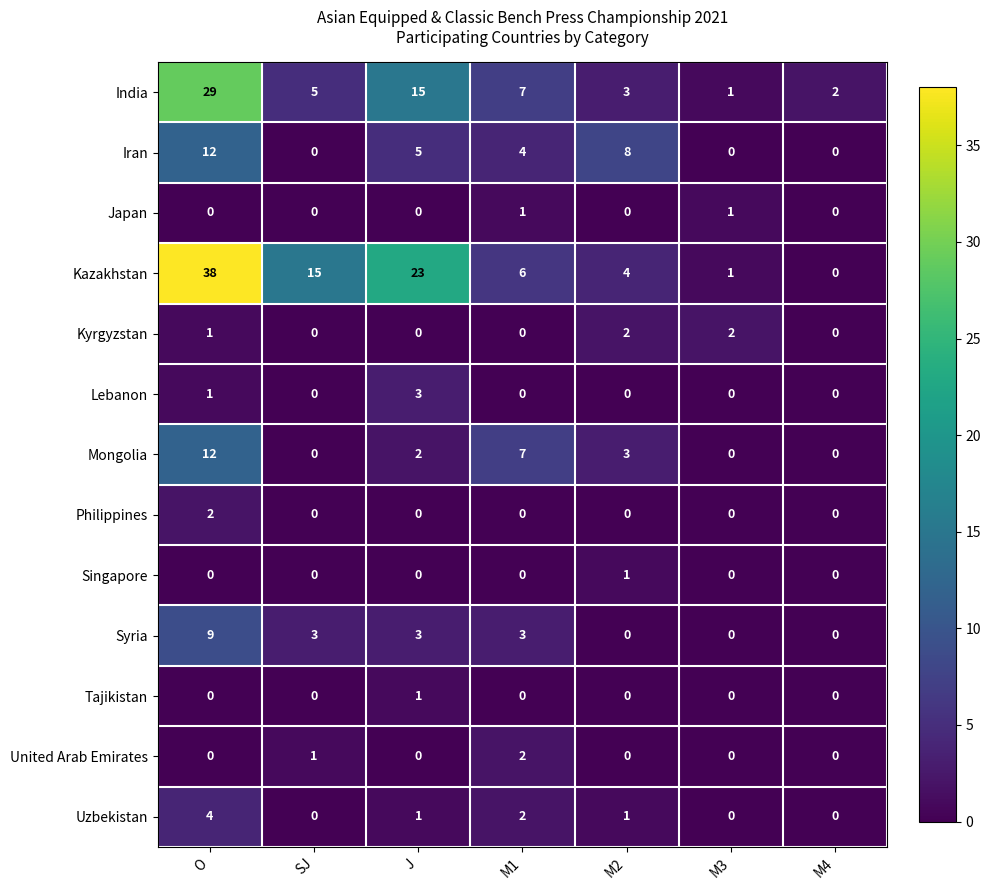

Which series has the widest spread of values?

Kazakhstan